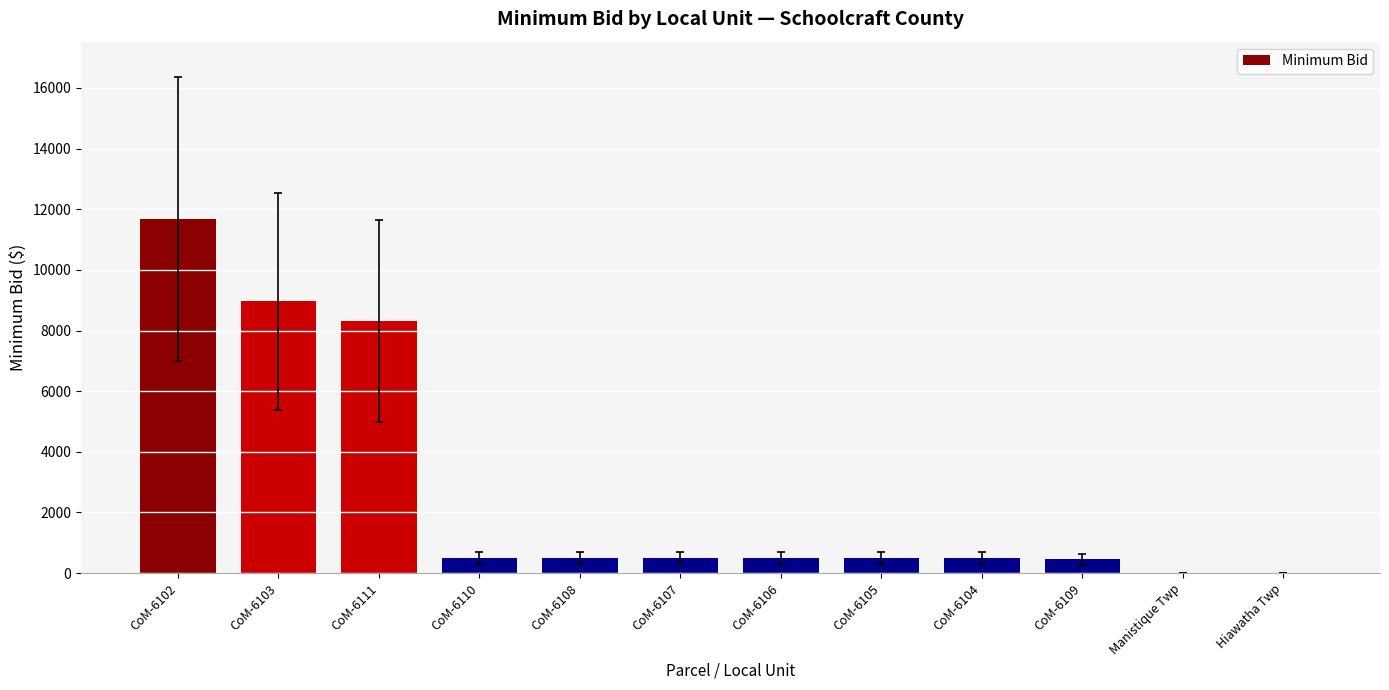

What is the maximum value shown in the chart?

11683.0